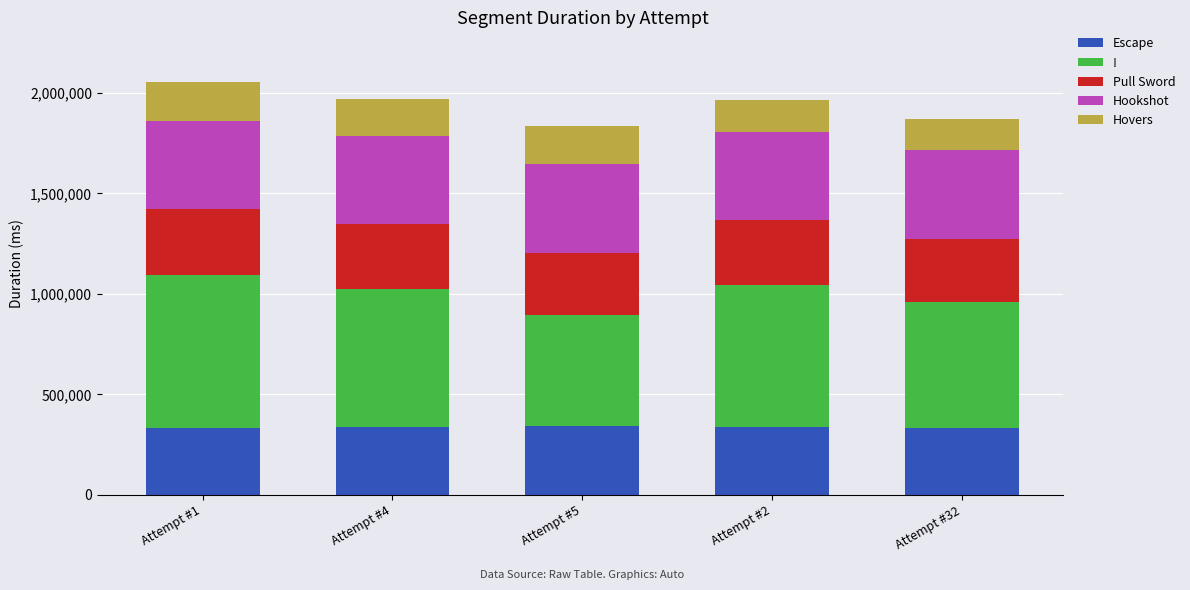

What is the average value of the Escape series?

336703